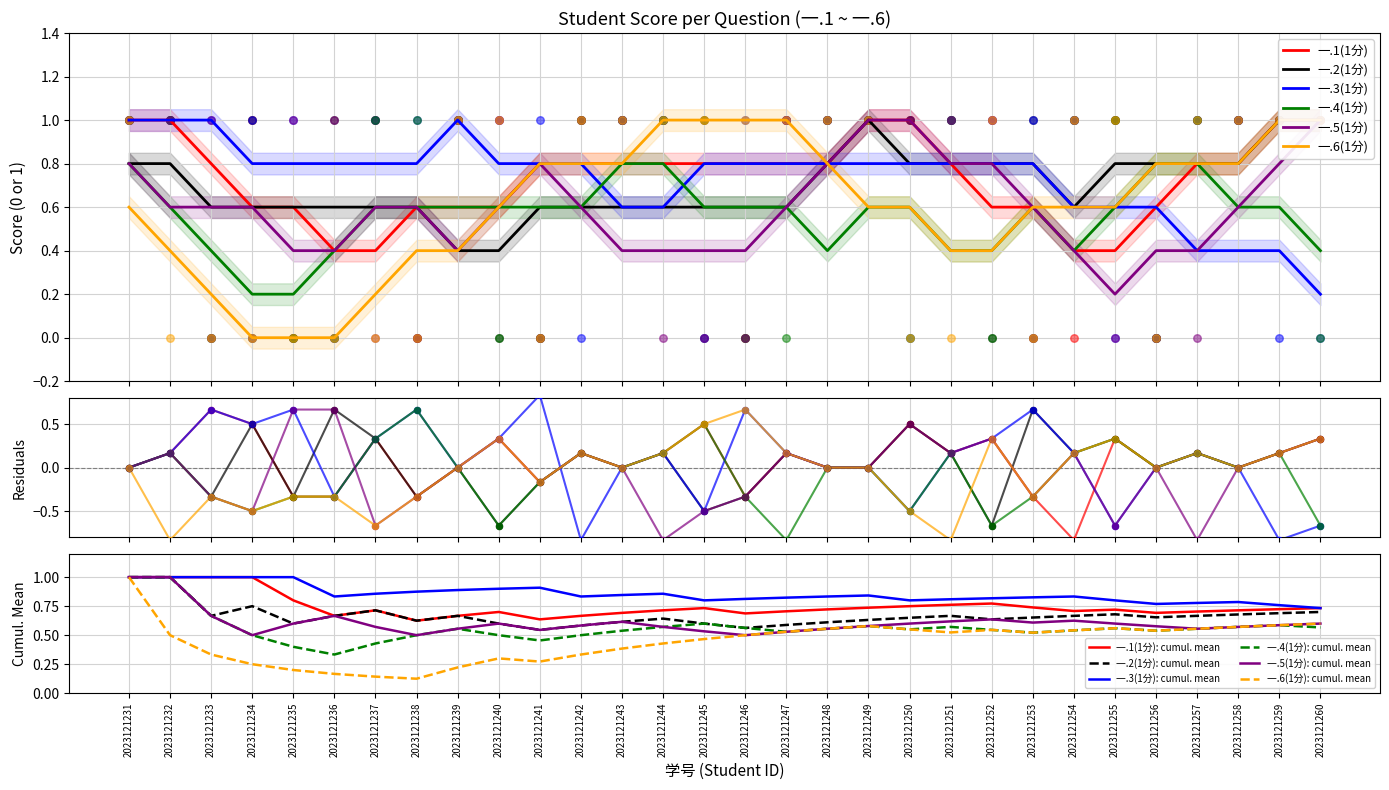

Is the value of 一.2(1分): cumul. mean at 2023121251 greater than the value of 一.5(1分): cumul. mean at 2023121239?

Yes